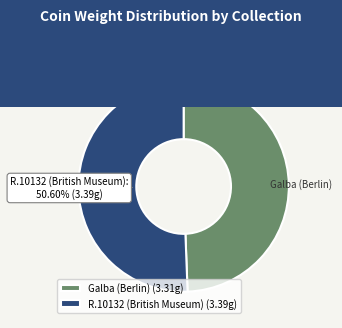

Count the number of slices in the pie.

2